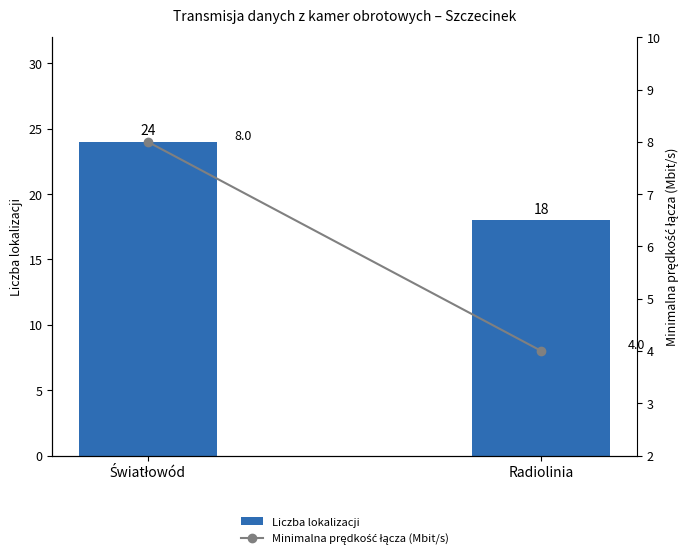

Rank the categories by Minimalna prędkość łącza (Mbit/s) value from highest to lowest.

Światłowód, Radiolinia